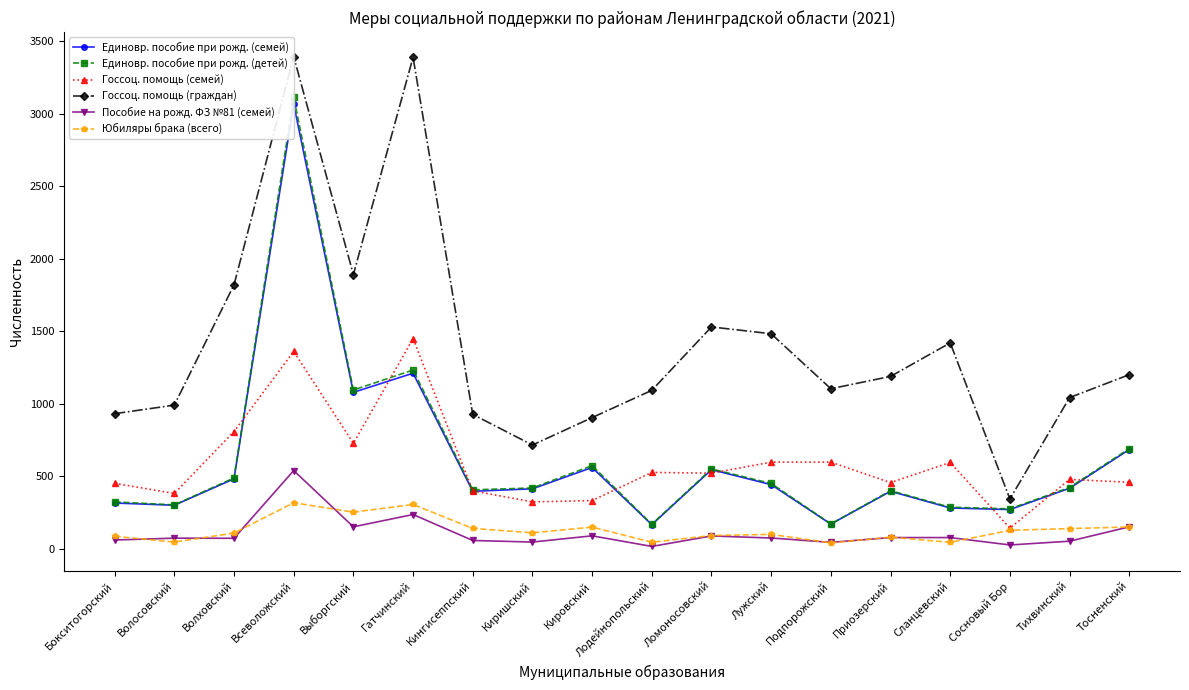

What is the label of the 13th point from the left?

Подпорожский